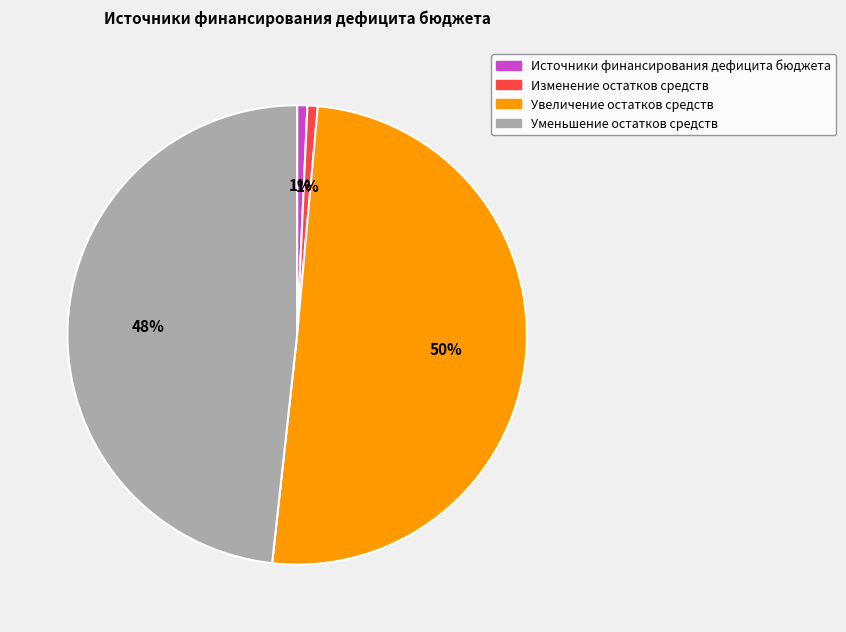

To the nearest percent, what is the combined percentage of Изменение остатков средств and Увеличение остатков средств?

51%